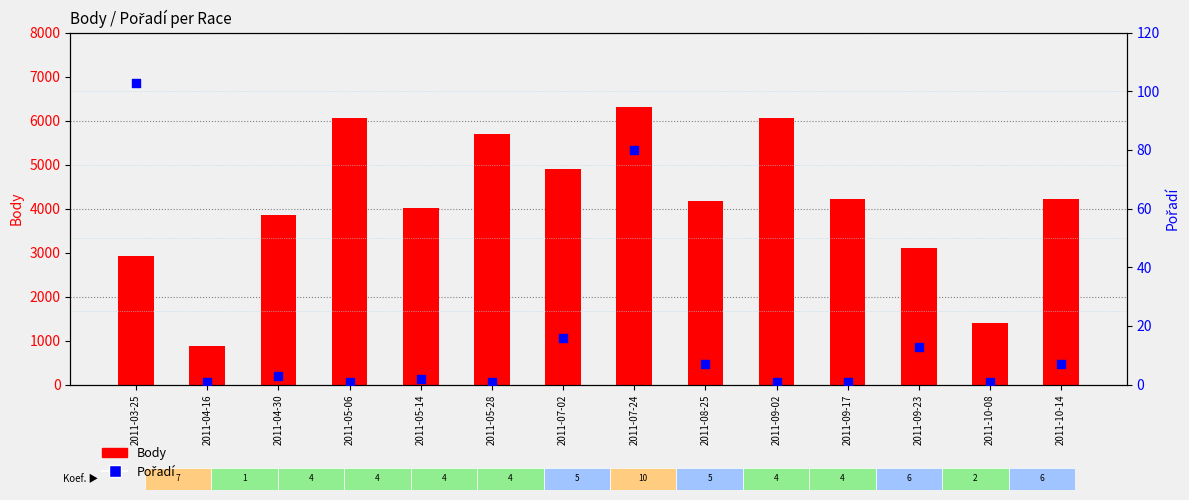

Which series contains the highest Y value?

Body